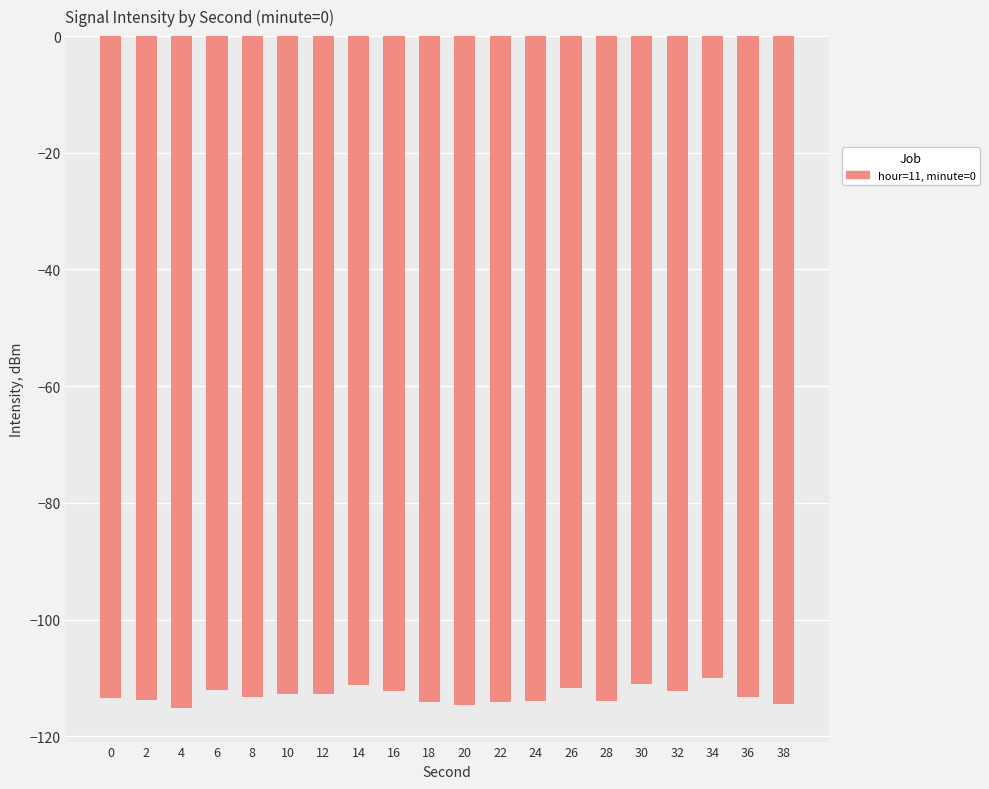

What value does the data have at 16?

-112.3